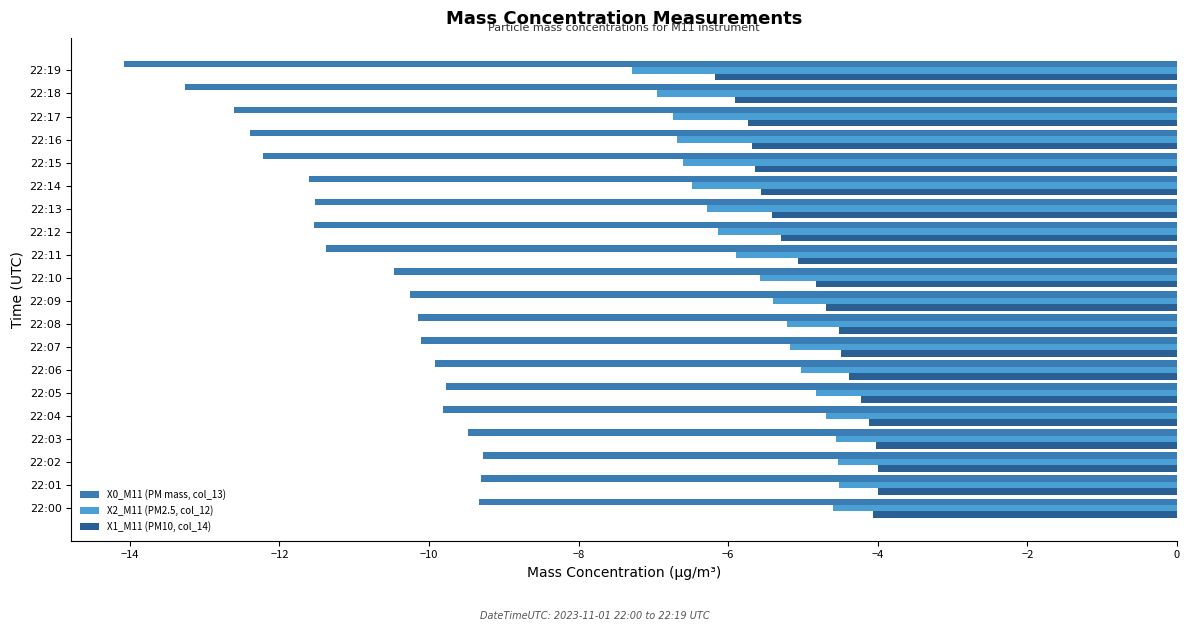

What is the maximum value shown in the chart?

-4.0